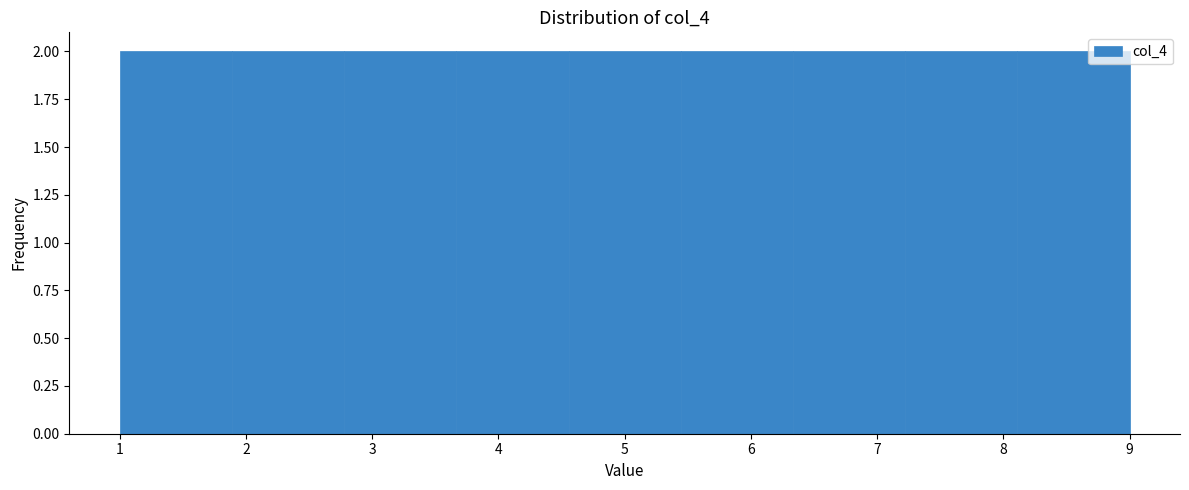

Reading left to right, transcribe this chart: for each bar, give the range it covers on the x-axis and its height. Neither the bar edges nor the heights are printed on the chart, so give them approximately, as read against the axes.

1.0 to 1.9: 2
1.9 to 2.8: 2
2.8 to 3.7: 2
3.7 to 4.6: 2
4.6 to 5.4: 2
5.4 to 6.3: 2
6.3 to 7.2: 2
7.2 to 8.1: 2
8.1 to 9.0: 2